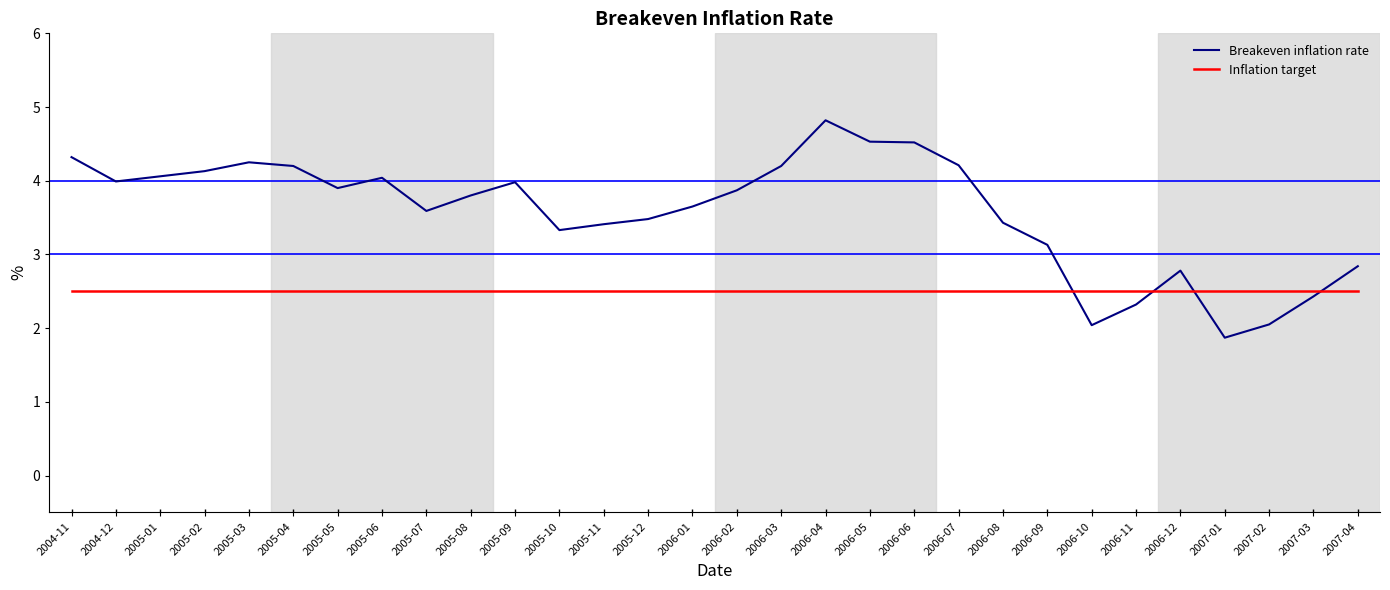

What position from the left is 2006-04?

18